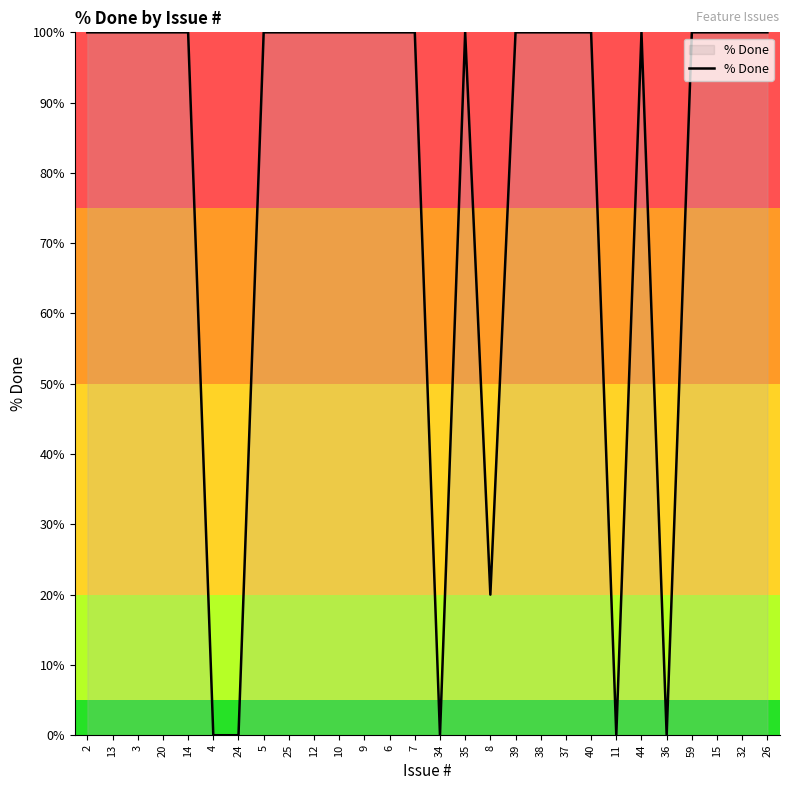

Reading right to left, extract all data points from this chart.

100	100	100	100	0	100	0	100	100	100	100	20	100	0	100	100	100	100	100	100	100	0	0	100	100	100	100	100